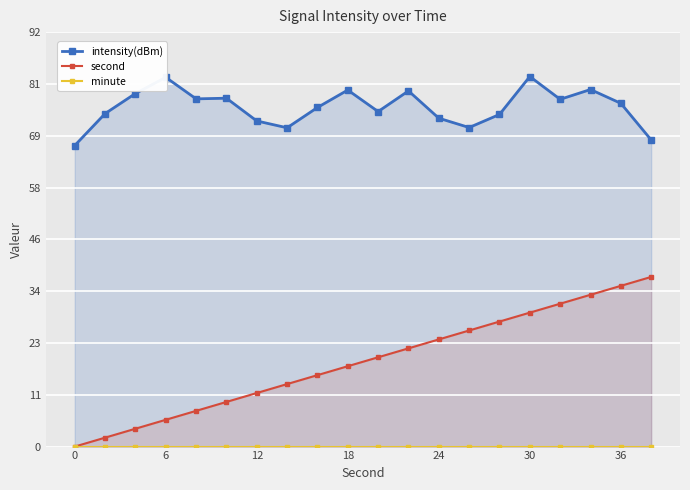

Reading left to right, extract all data points from this chart.

intensity(dBm): 67.4	74.6	79.1	82.7	77.9	78.0	72.9	71.4	75.9	79.9	75.0	79.7	73.5	71.5	74.4	82.9	77.8	80.0	76.9	68.7
second: 0.0	2.0	4.0	6.0	8.0	10.0	12.0	14.0	16.0	18.0	20.0	22.0	24.0	26.0	28.0	30.0	32.0	34.0	36.0	38.0
minute: 0.0	0.0	0.0	0.0	0.0	0.0	0.0	0.0	0.0	0.0	0.0	0.0	0.0	0.0	0.0	0.0	0.0	0.0	0.0	0.0